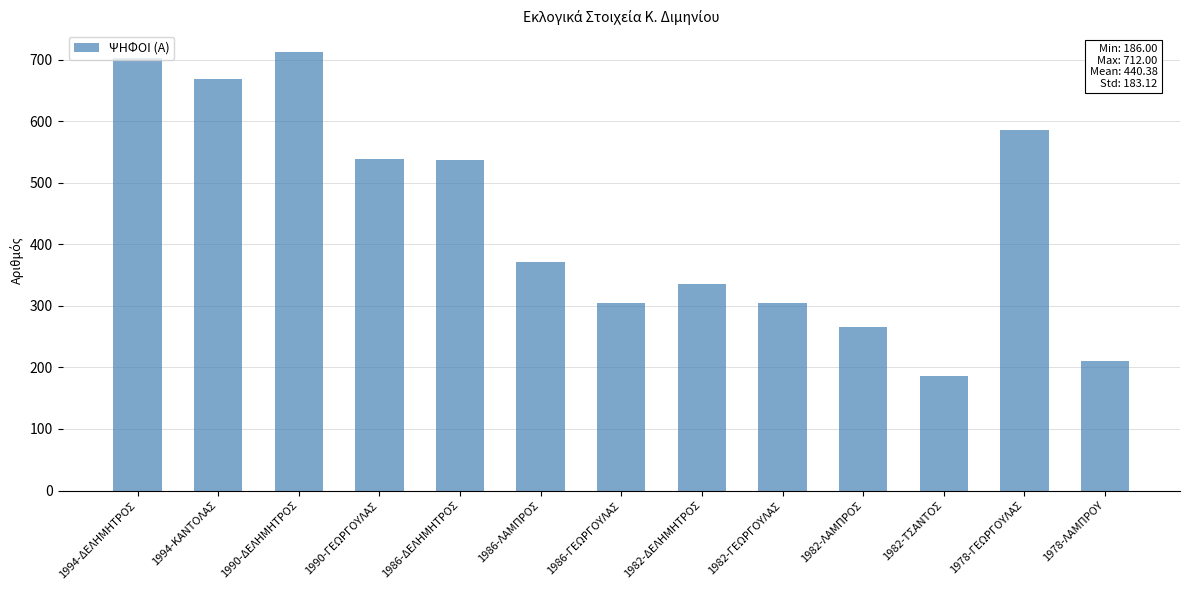

What is the label of the 9th bar from the right?

1986-ΔΕΛΗΜΗΤΡΟΣ